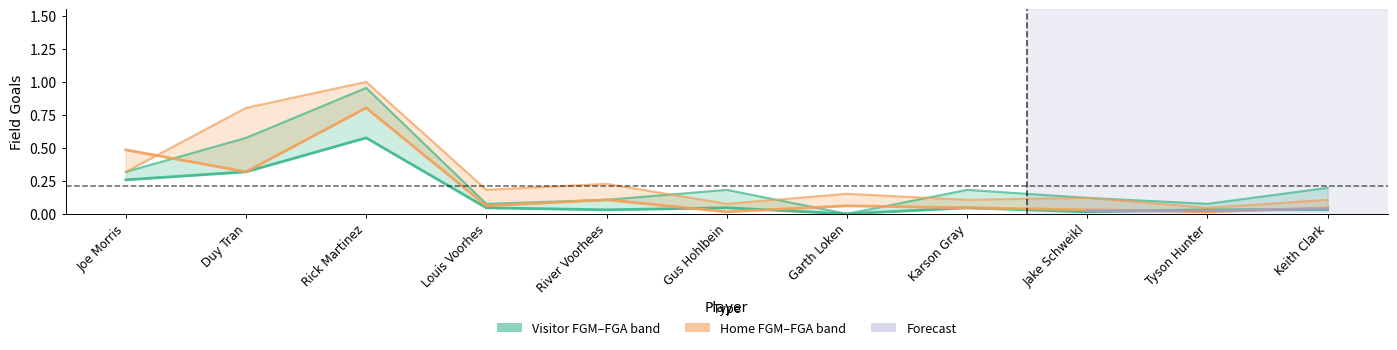

What is the label of the 1st point from the left?

Joe Morris